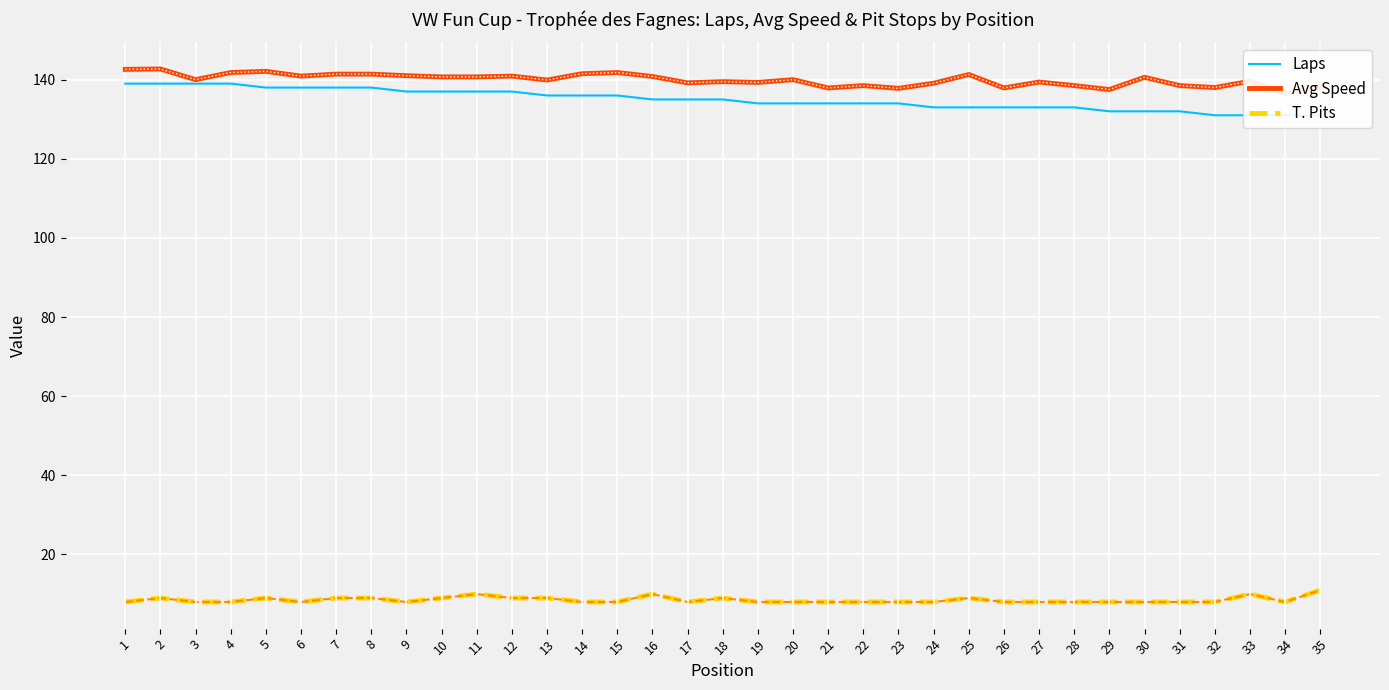

The Laps series shows 133.0 at 28. True or false?

True